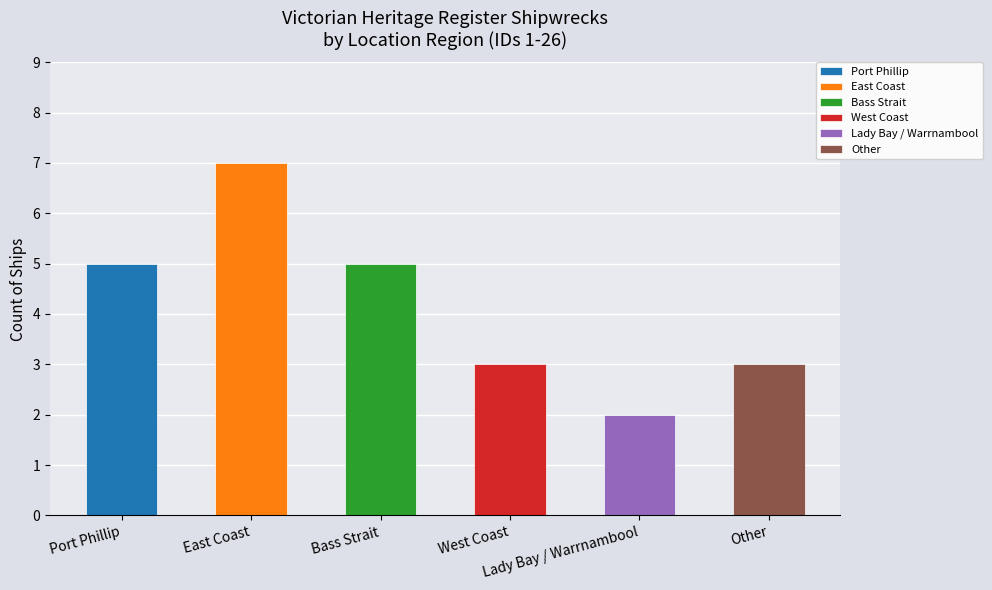

What is the average value?

4